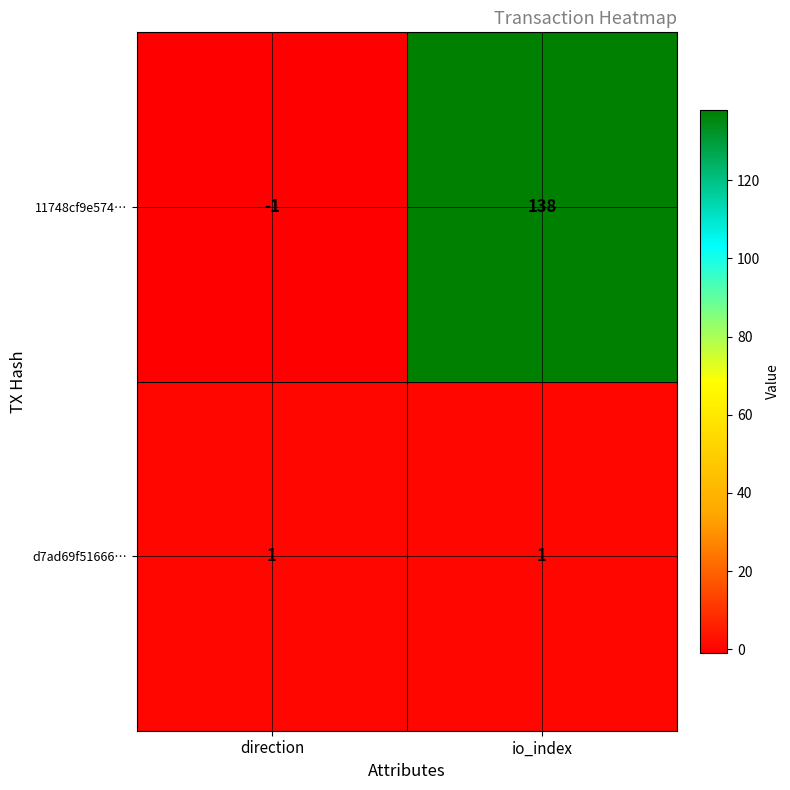

List the series in order of their peak value, lowest first.

d7ad69f51666…, 11748cf9e574…